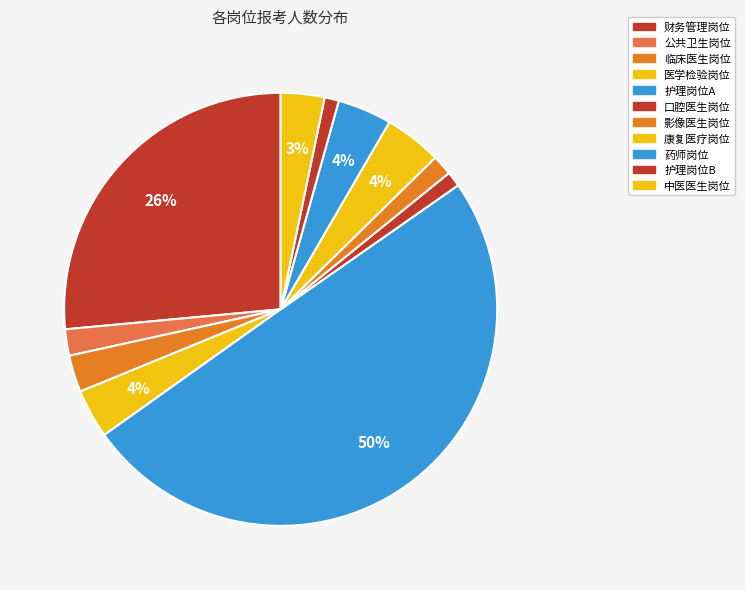

Count the number of slices in the pie.

11